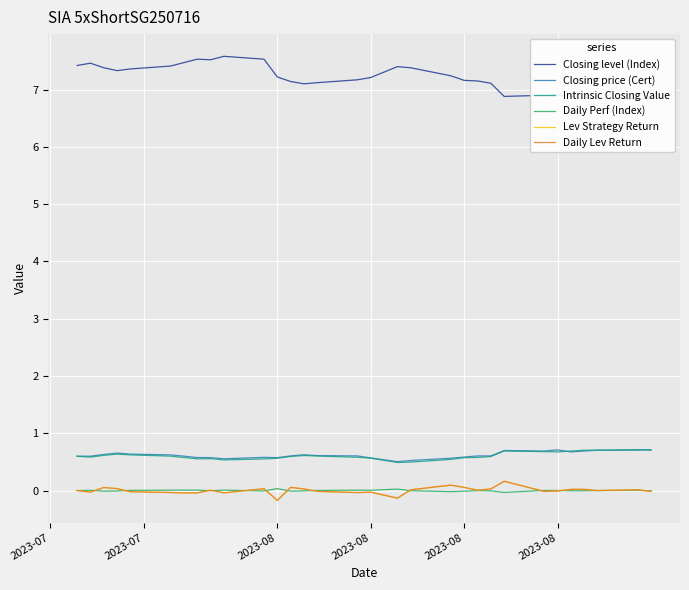

What is the sum of all Closing level (Index) values?

223.3